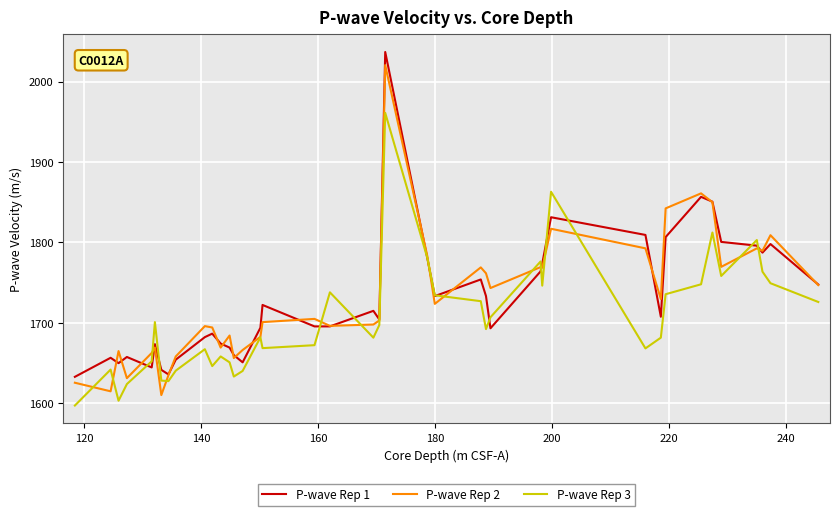

What is the difference between the second highest and second lowest values in the P-wave Rep 1 series?

220.7